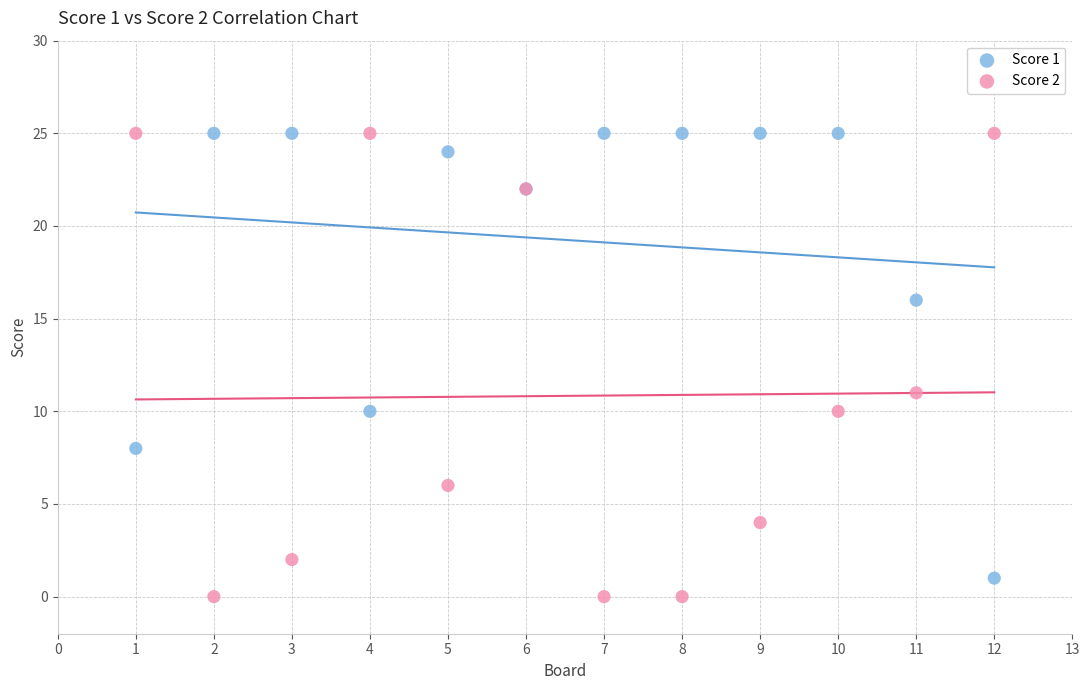

Which series contains the lowest Y value?

Score 2